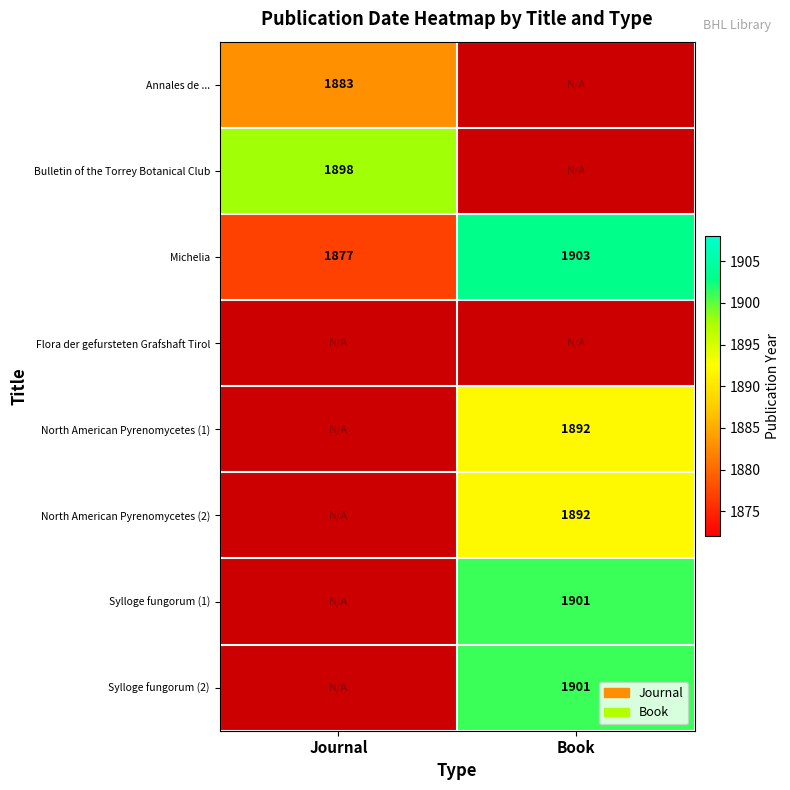

What is the sum of the Michelia values at Journal and Book?

3780